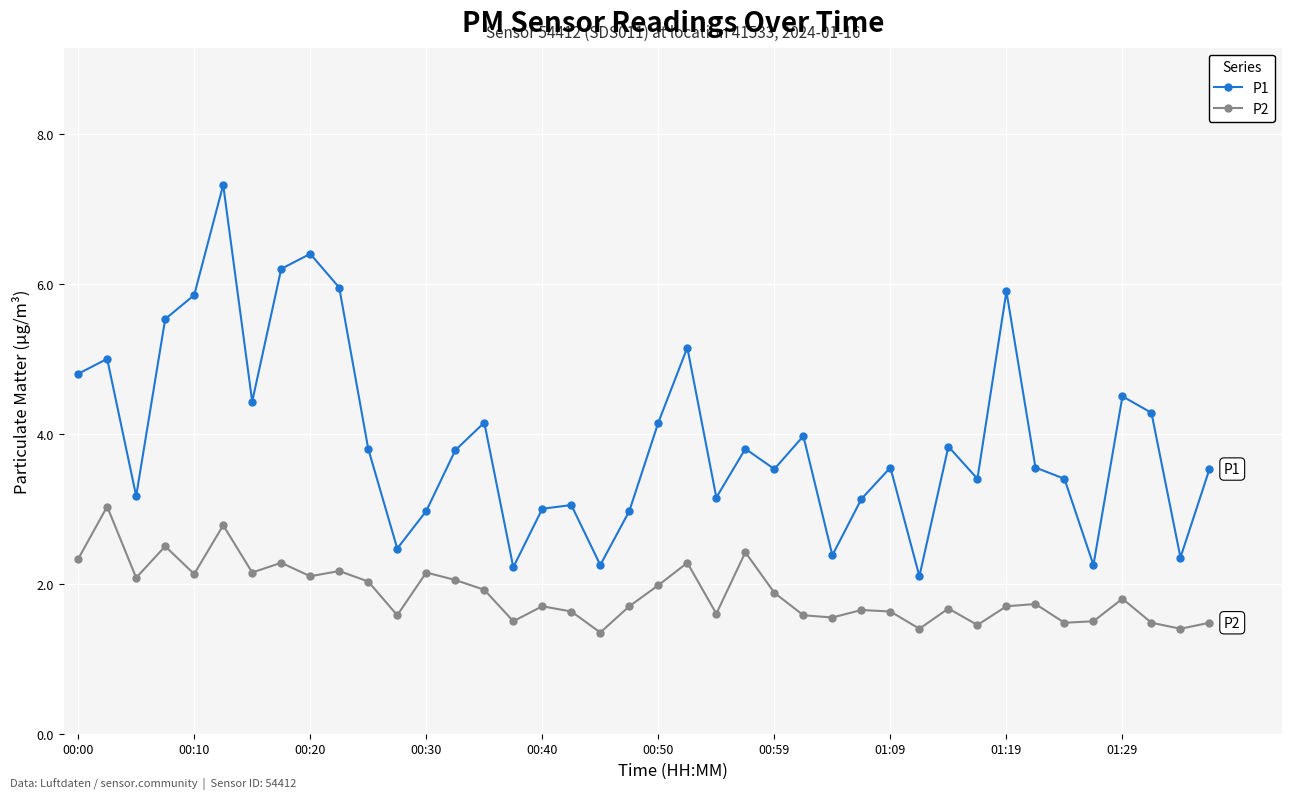

How many interior local peaks does the P1 series have?

12